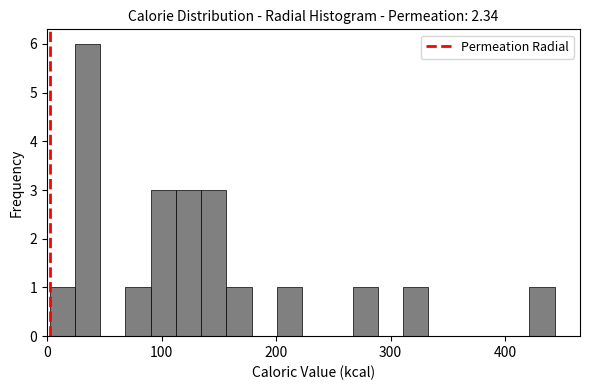

Around what value on the x-axis is the tallest bar? Give the approximate position of its centre, as read against the axis.

40